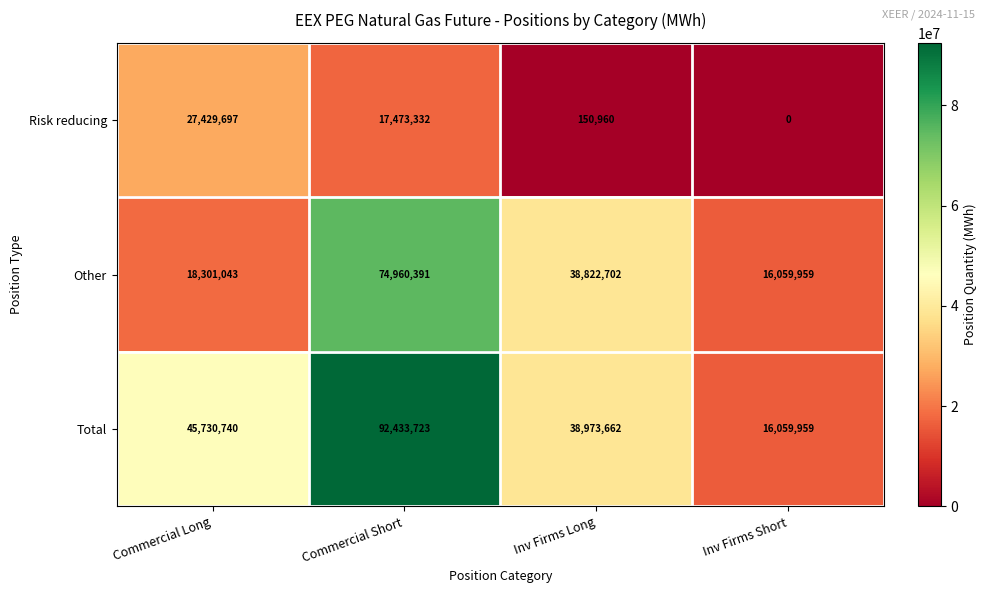

The value of Total at Inv Firms Long is 21982640. True or false?

False